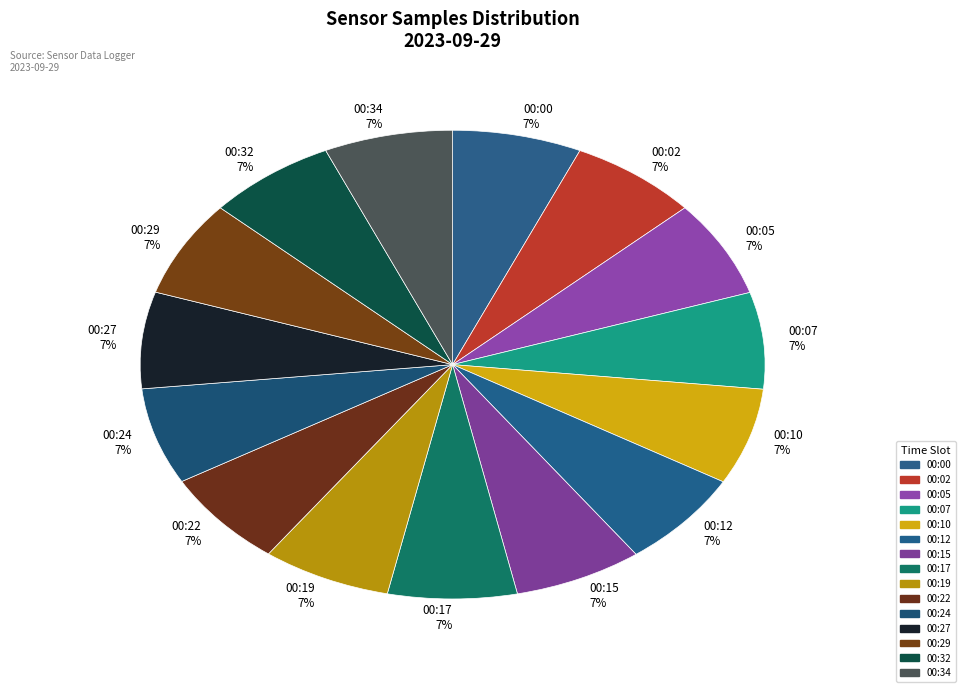

True or false: 00:05 accounts for 22% of the total.

False